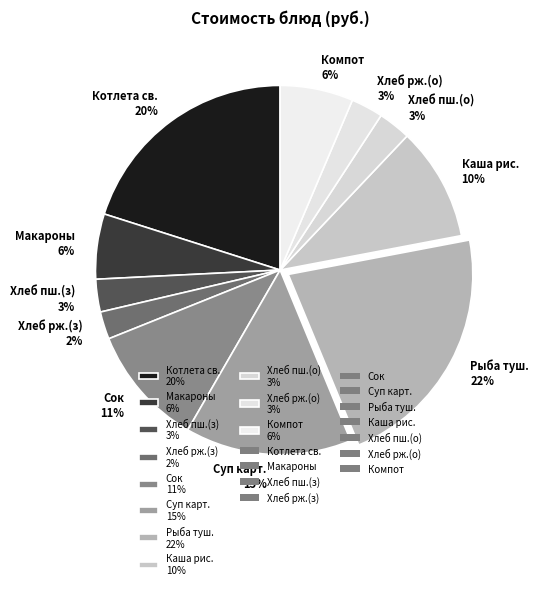

What percentage is the Хлеб рж.(з) 2% slice, to the nearest percent?

2%